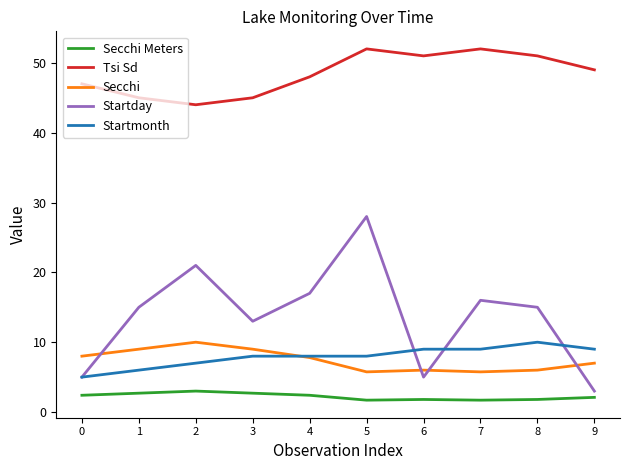

Rank the series at 1 from highest to lowest value.

Tsi Sd, Startday, Secchi, Startmonth, Secchi Meters